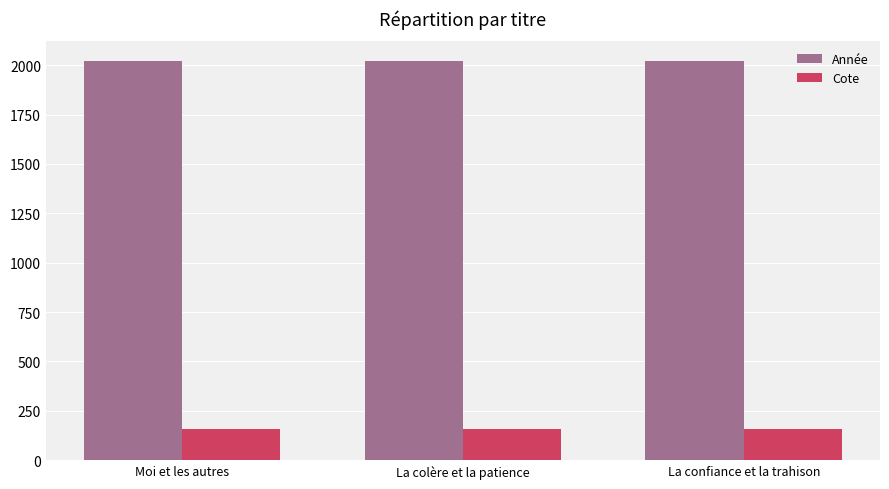

List the series in order of their peak value, lowest first.

Cote, Année